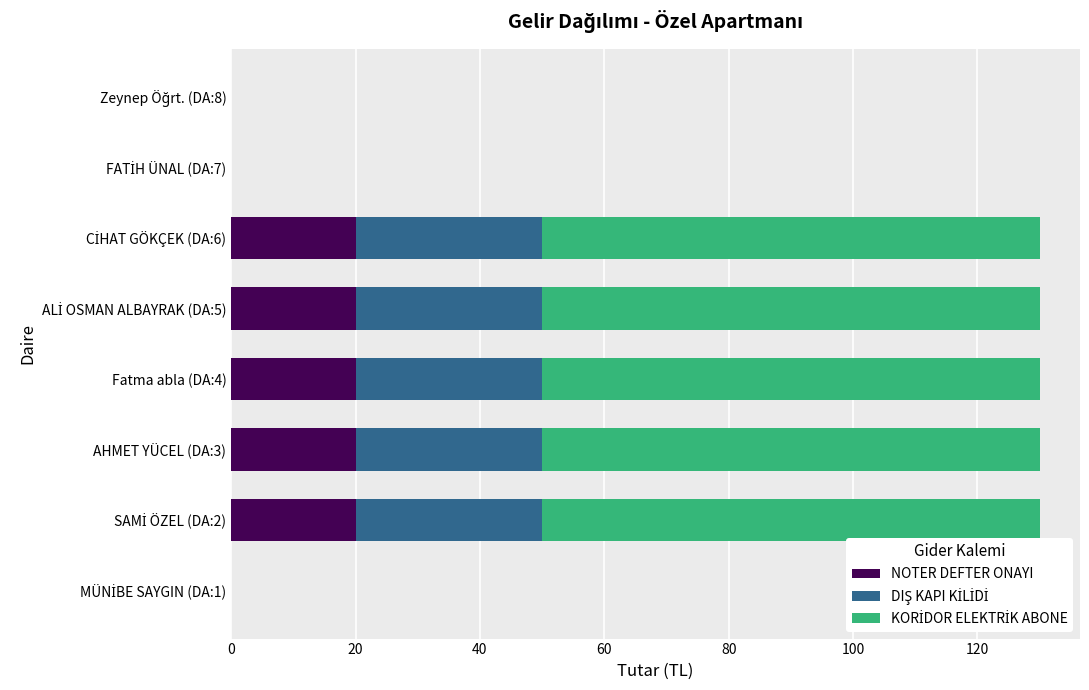

What is the highest value of the NOTER DEFTER ONAYI series?

20